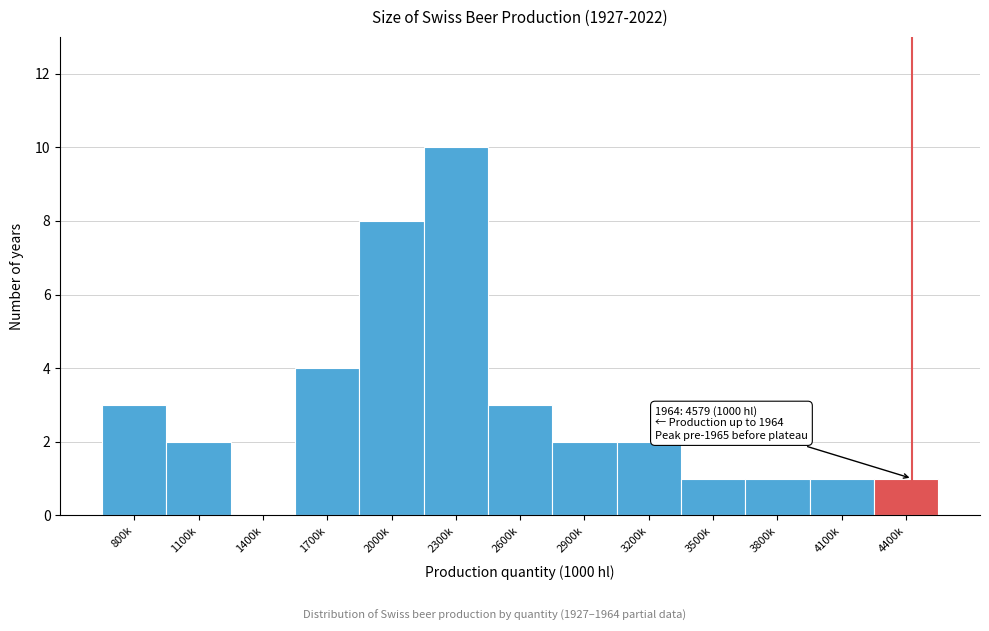

Reading left to right, extract all data points from this chart.

800k=3	1100k=2	1400k=0	1700k=4	2000k=8	2300k=10	2600k=3	2900k=2	3200k=2	3500k=1	3800k=1	4100k=1	4400k=1